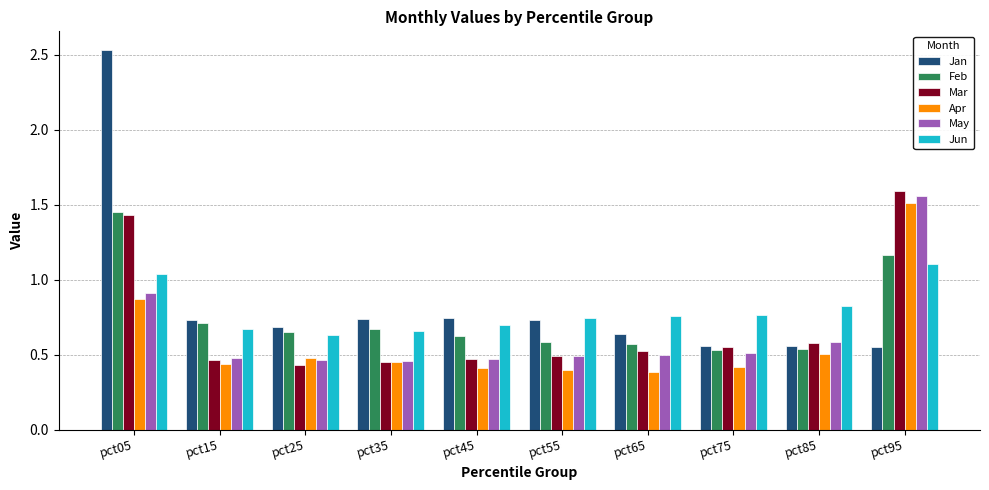

What is the sum of the Apr values at pct45 and pct05?

1.3